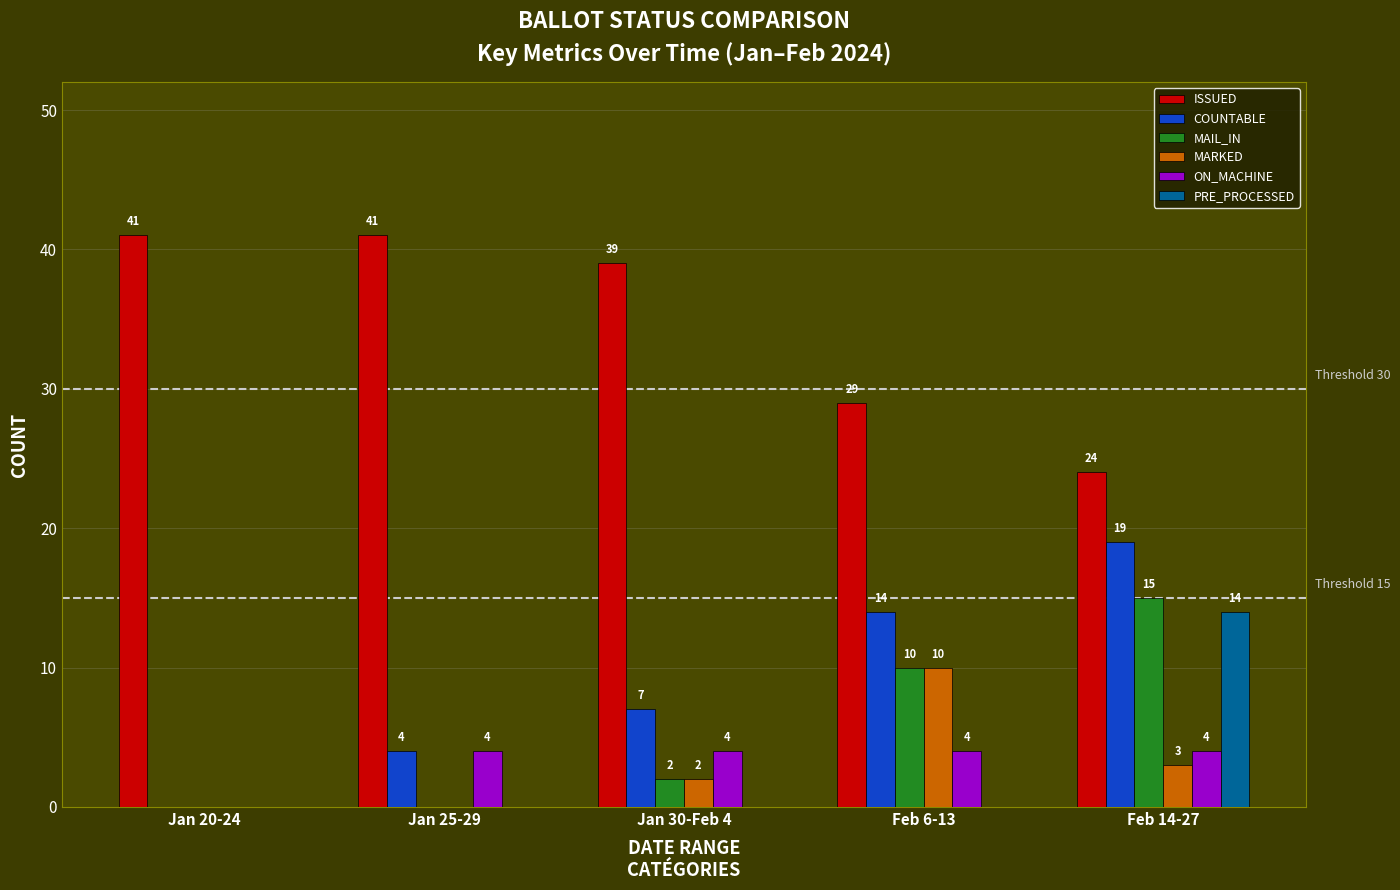

Reading left to right, list all the values displayed in this chart.

ISSUED: Jan 20-24=41	Jan 25-29=41	Jan 30-Feb 4=39	Feb 6-13=29	Feb 14-27=24
COUNTABLE: Jan 20-24=0	Jan 25-29=4	Jan 30-Feb 4=7	Feb 6-13=14	Feb 14-27=19
MAIL_IN: Jan 20-24=0	Jan 25-29=0	Jan 30-Feb 4=2	Feb 6-13=10	Feb 14-27=15
MARKED: Jan 20-24=0	Jan 25-29=0	Jan 30-Feb 4=2	Feb 6-13=10	Feb 14-27=3
ON_MACHINE: Jan 20-24=0	Jan 25-29=4	Jan 30-Feb 4=4	Feb 6-13=4	Feb 14-27=4
PRE_PROCESSED: Jan 20-24=0	Jan 25-29=0	Jan 30-Feb 4=0	Feb 6-13=0	Feb 14-27=14